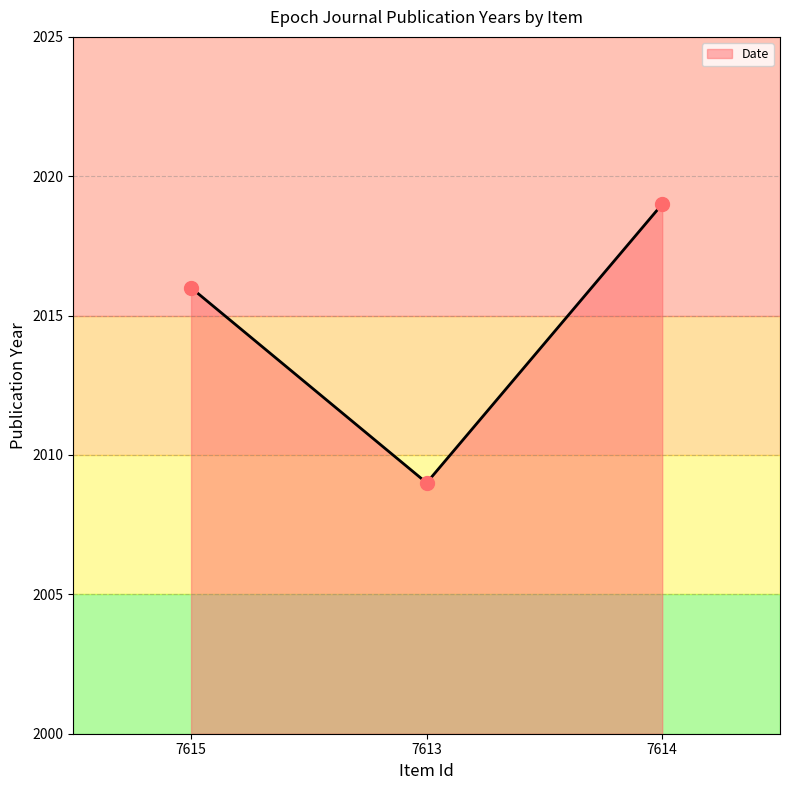

What is the ratio of the value at 7614 to the value at 7615?

1.0